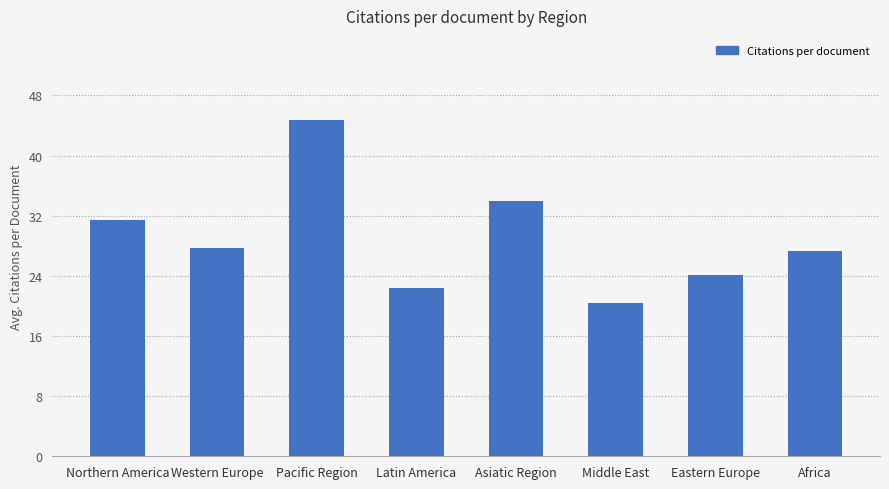

Which category has the highest value across all series?

Pacific Region